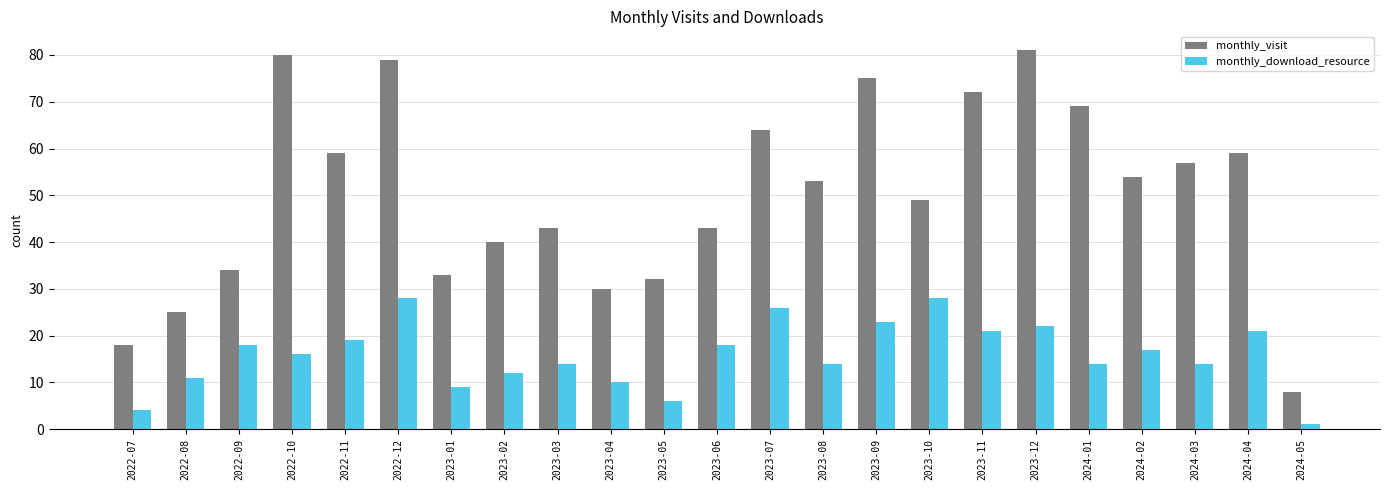

Reading right to left, what are all the values shown in this chart?

monthly_visit: 2024-05=8	2024-04=59	2024-03=57	2024-02=54	2024-01=69	2023-12=81	2023-11=72	2023-10=49	2023-09=75	2023-08=53	2023-07=64	2023-06=43	2023-05=32	2023-04=30	2023-03=43	2023-02=40	2023-01=33	2022-12=79	2022-11=59	2022-10=80	2022-09=34	2022-08=25	2022-07=18
monthly_download_resource: 2024-05=1	2024-04=21	2024-03=14	2024-02=17	2024-01=14	2023-12=22	2023-11=21	2023-10=28	2023-09=23	2023-08=14	2023-07=26	2023-06=18	2023-05=6	2023-04=10	2023-03=14	2023-02=12	2023-01=9	2022-12=28	2022-11=19	2022-10=16	2022-09=18	2022-08=11	2022-07=4